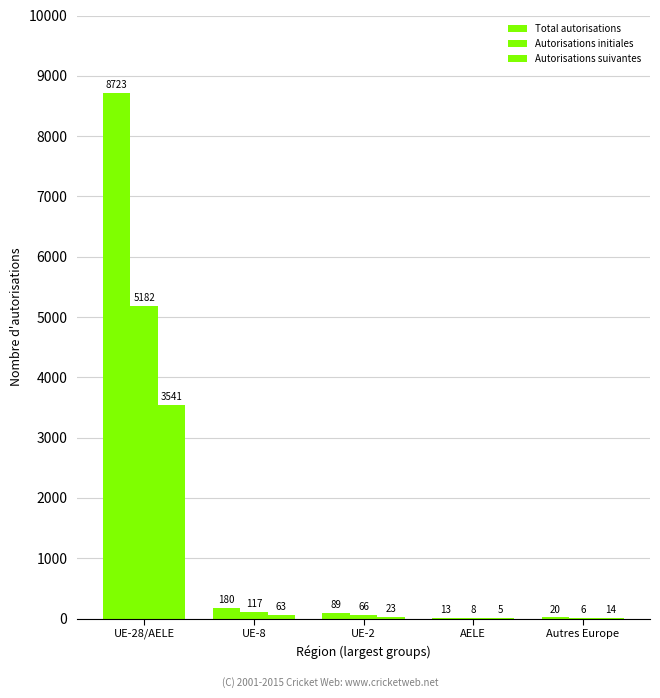

At how many categories does at least one series exceed 2857?

1